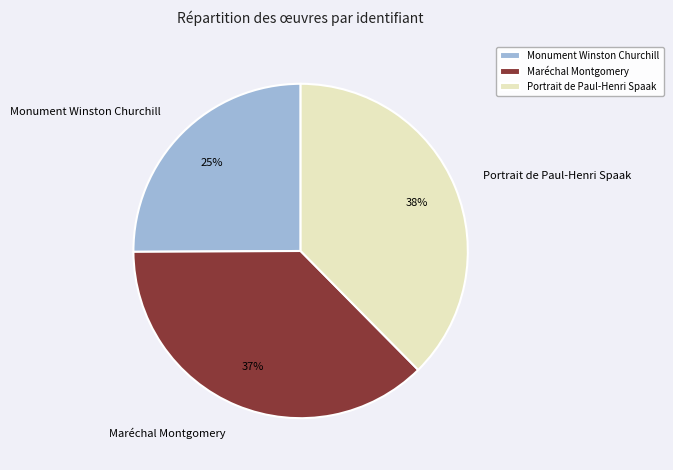

To the nearest percent, what is the difference between the largest and smallest slice percentages?

13%